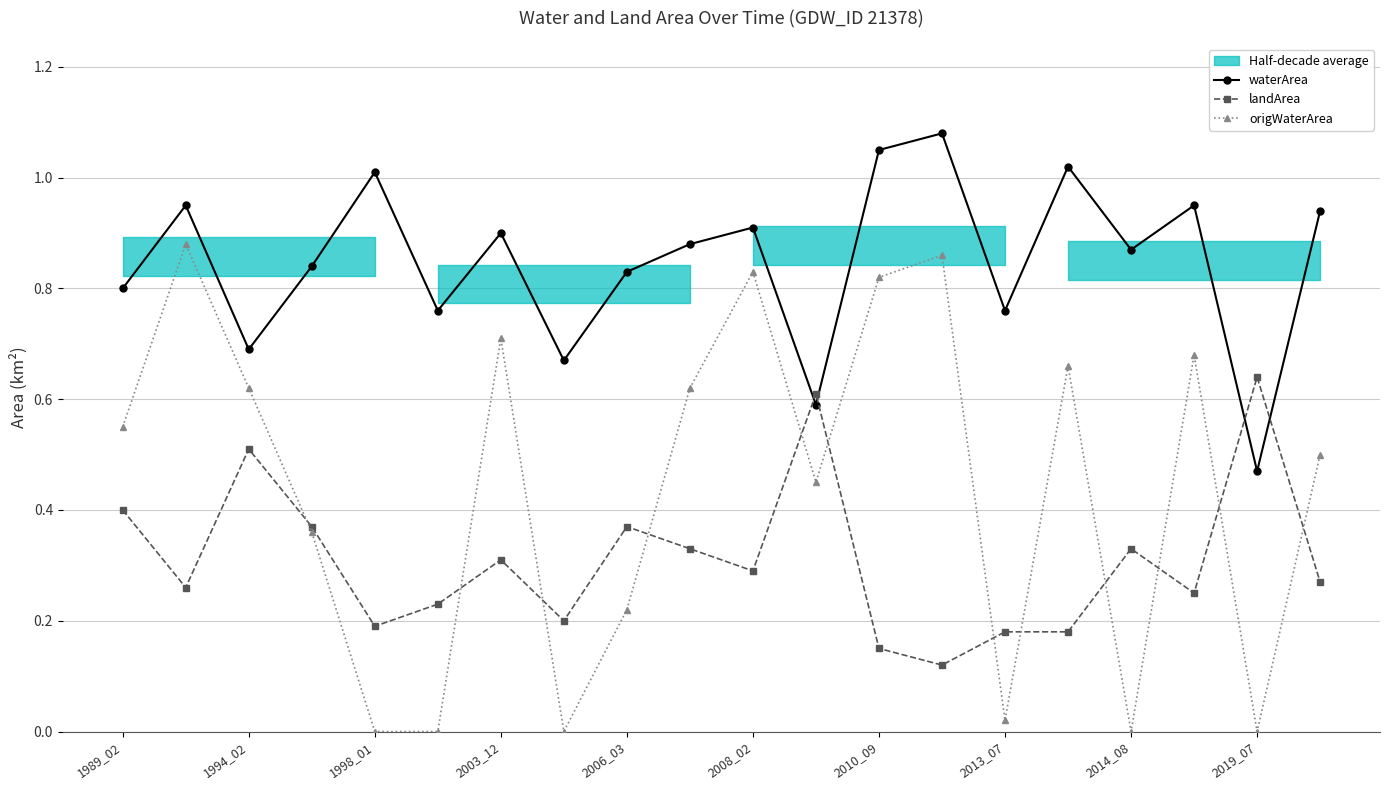

Reading left to right, extract all data points from this chart.

waterArea: 0.8	0.9	0.7	0.8	1.0	0.8	0.9	0.7	0.8	0.9	0.9	0.6	1.1	1.1	0.8	1.0	0.9	0.9	0.5	0.9
landArea: 0.4	0.3	0.5	0.4	0.2	0.2	0.3	0.2	0.4	0.3	0.3	0.6	0.1	0.1	0.2	0.2	0.3	0.2	0.6	0.3
origWaterArea: 0.6	0.9	0.6	0.4	0.0	0.0	0.7	0.0	0.2	0.6	0.8	0.5	0.8	0.9	0.0	0.7	0.0	0.7	0.0	0.5